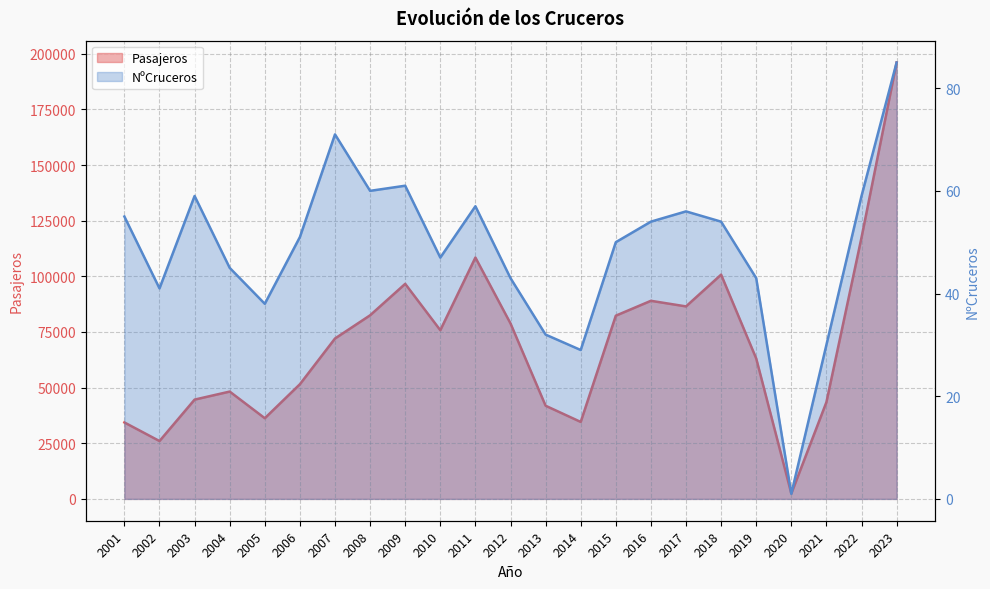

What is the difference between the second highest and minimum values in the NºCruceros series?

70